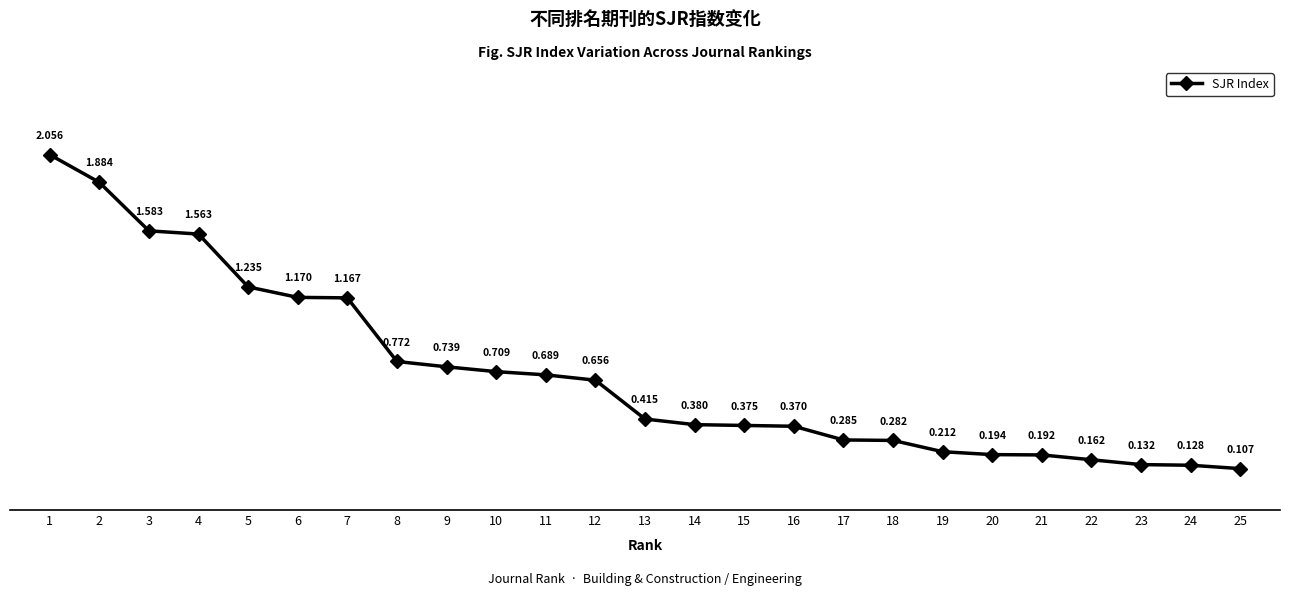

True or false: there are more than 1 points higher than both neighbors.

False